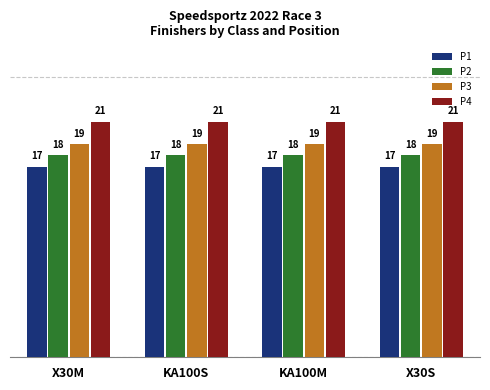

What is the maximum value for P2?

18